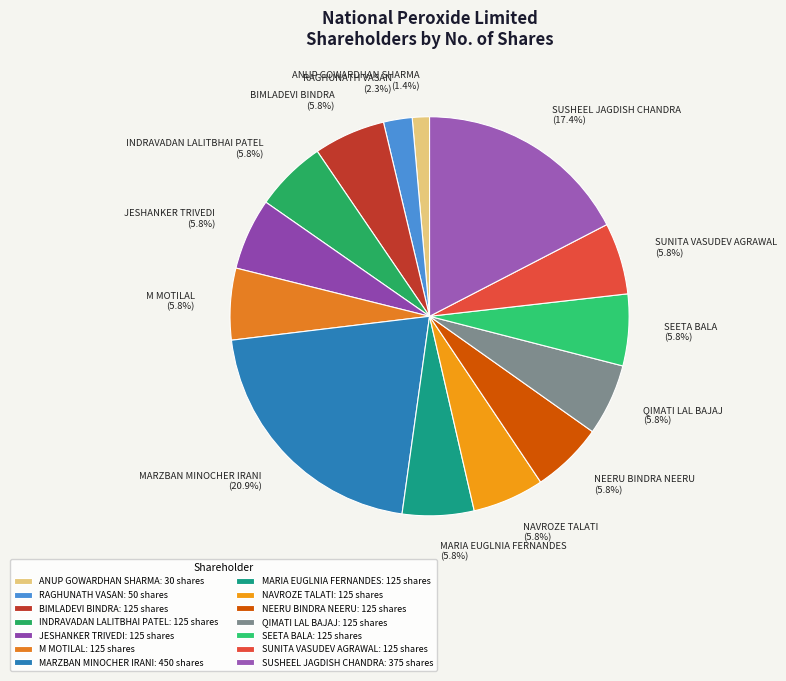

What is the total percentage of NEERU BINDRA NEERU and MARIA EUGLNIA FERNANDES?

11.6%